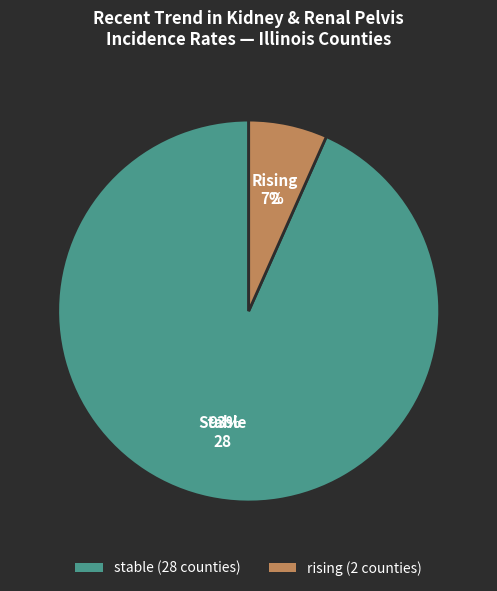

What percentage is the rising (2 counties) slice, to the nearest percent?

7%